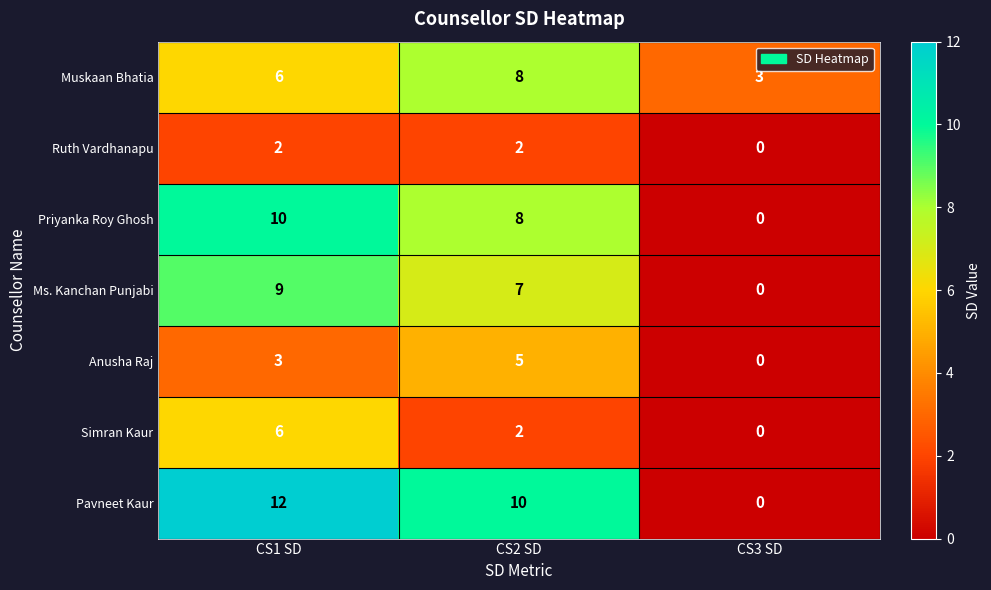

At how many categories does at least one series exceed 11?

1